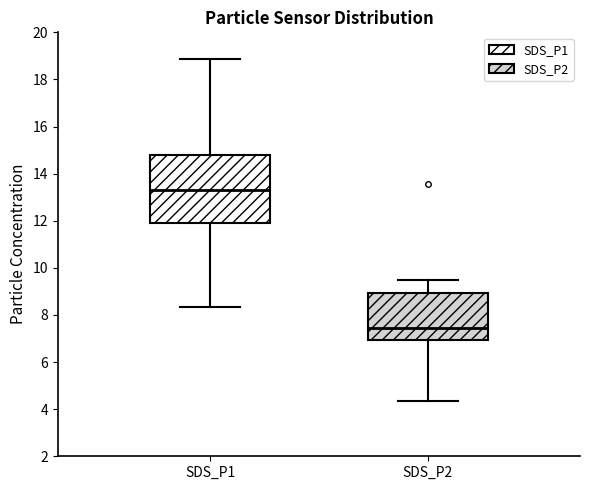

Which box has the highest median line?

SDS_P1